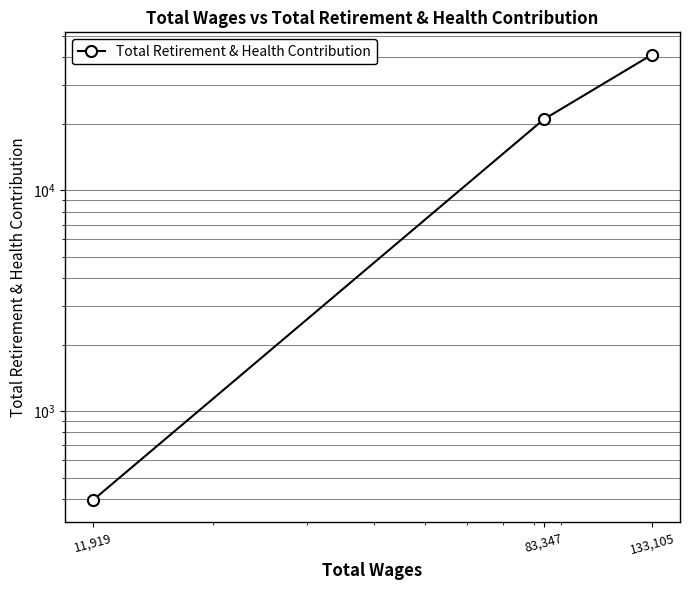

How many lines are shown in the chart?

1